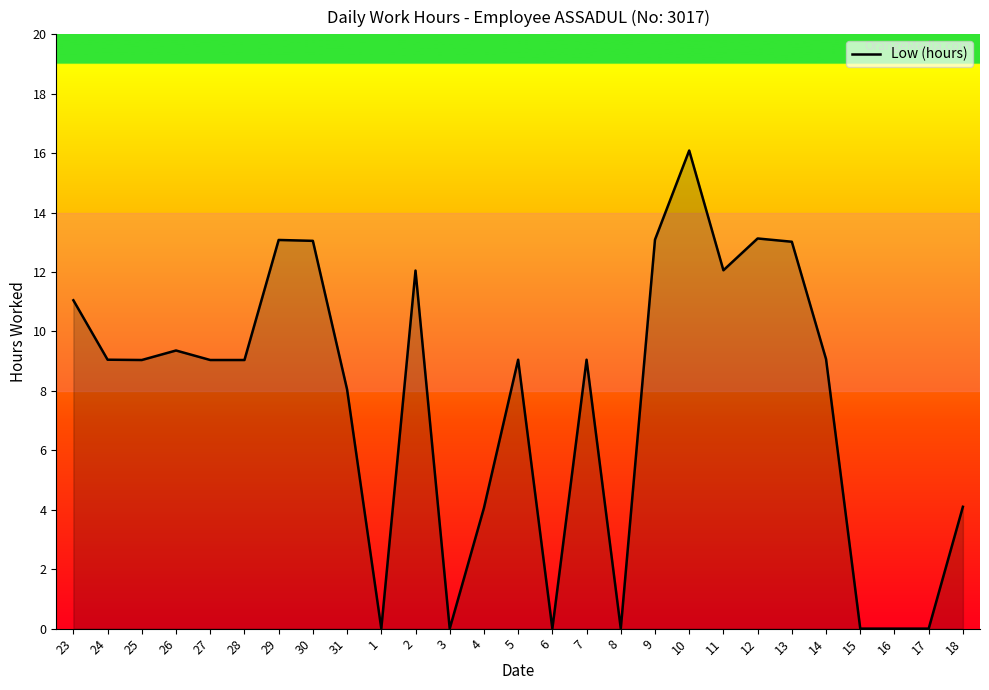

How many distinct data groups are displayed?

1